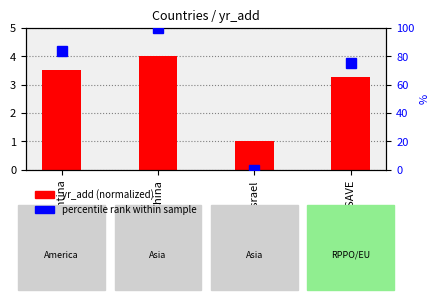

How many groups of bars are there?

4